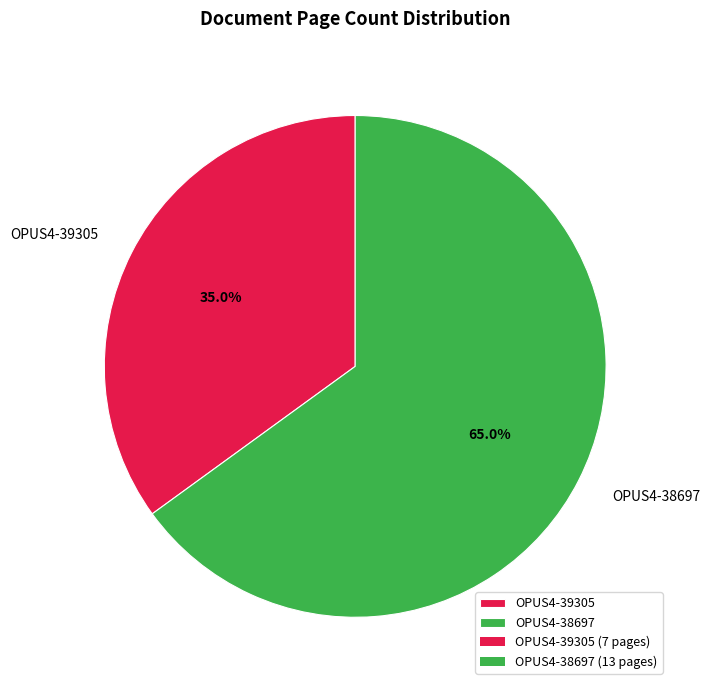

Approximately how many times larger is the value at OPUS4-38697 compared to OPUS4-39305?

1.9